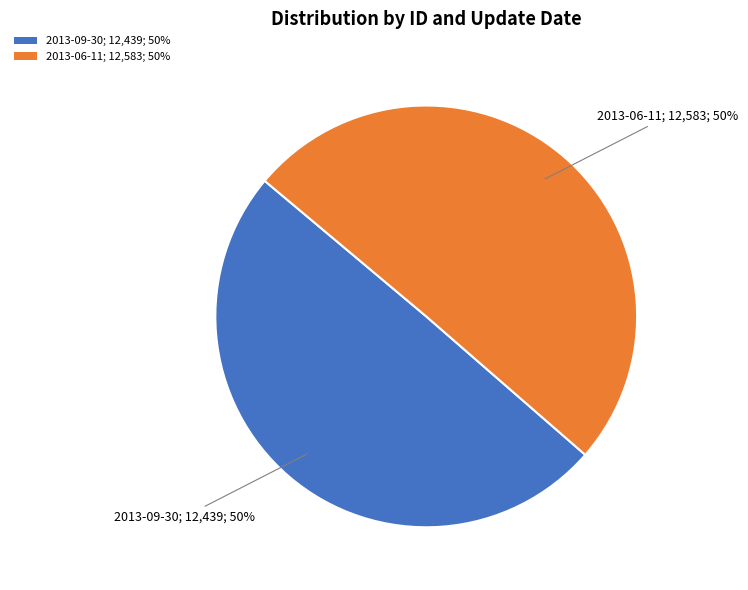

Do 2013-09-30 and 2013-06-11 together represent more than half of the pie?

Yes